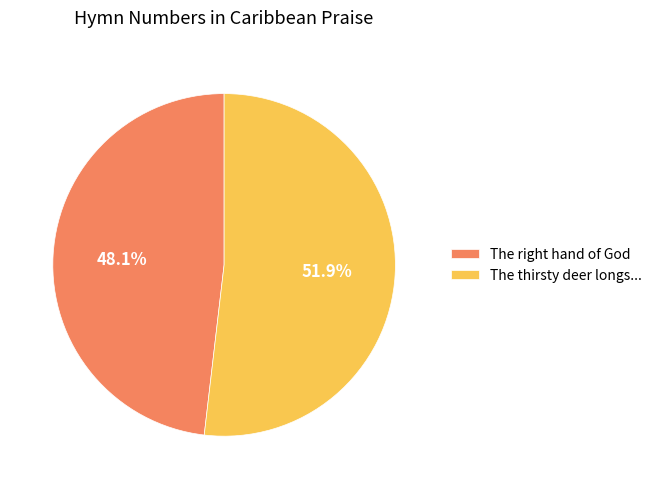

Which category has the smallest portion of the pie?

The right hand of God